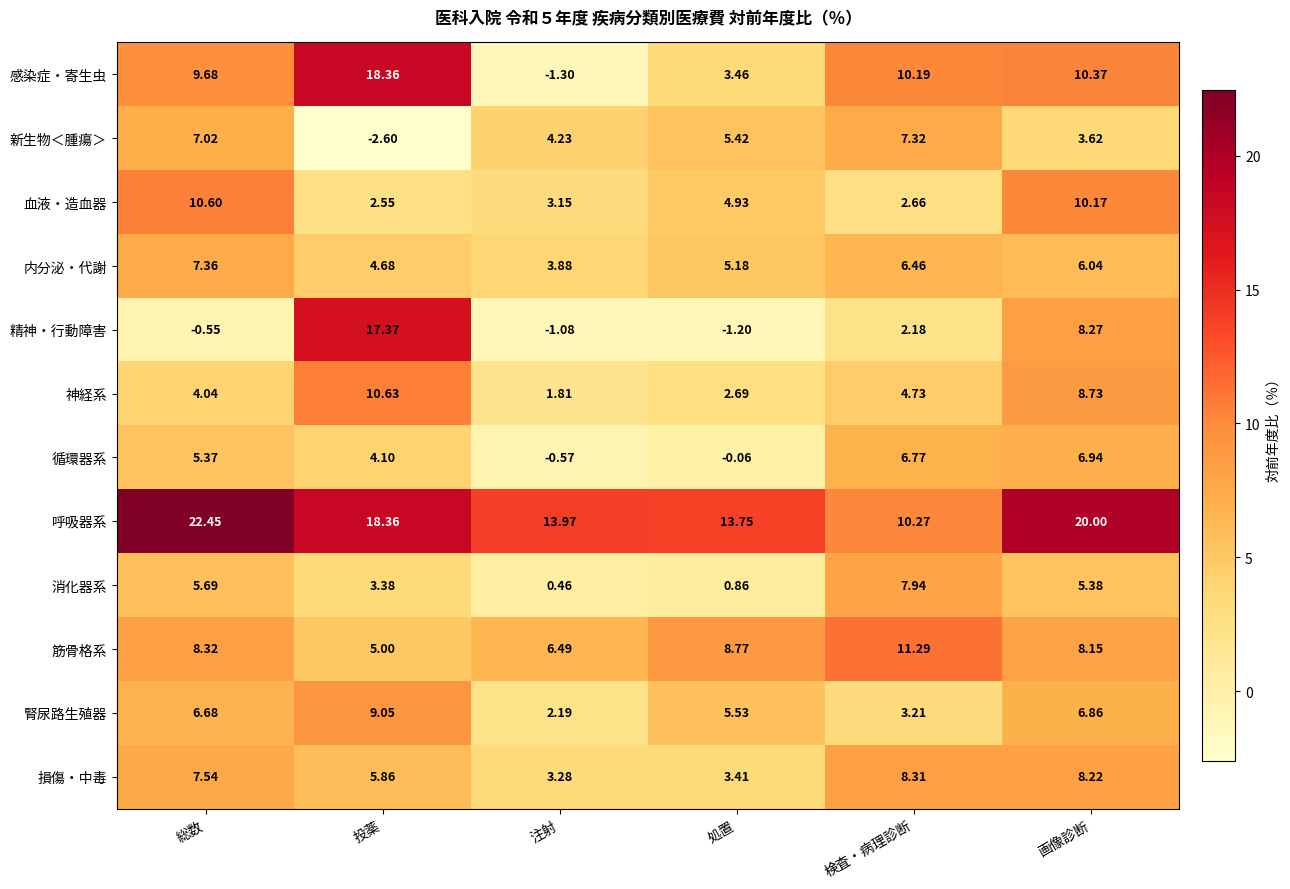

Which category has the lowest value across all series?

投薬